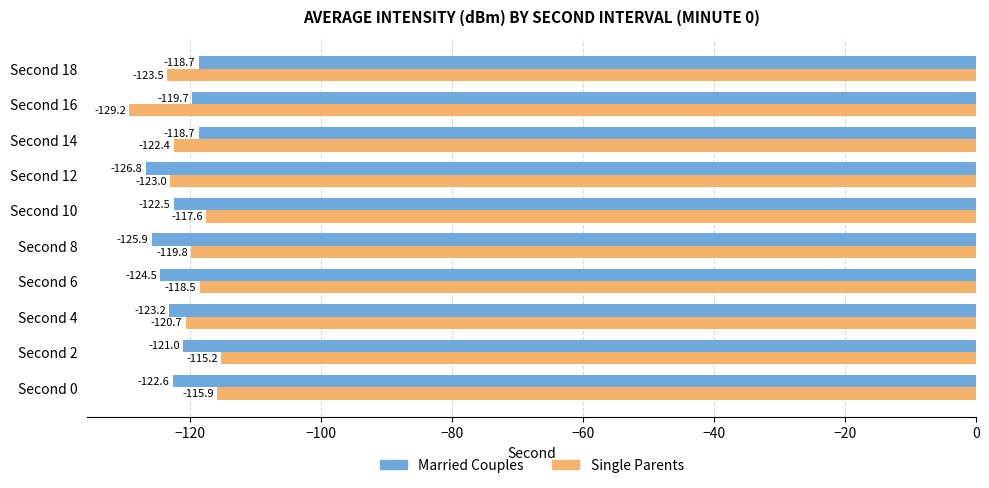

Where is Married Couples nearest to the value -122?

Second 10